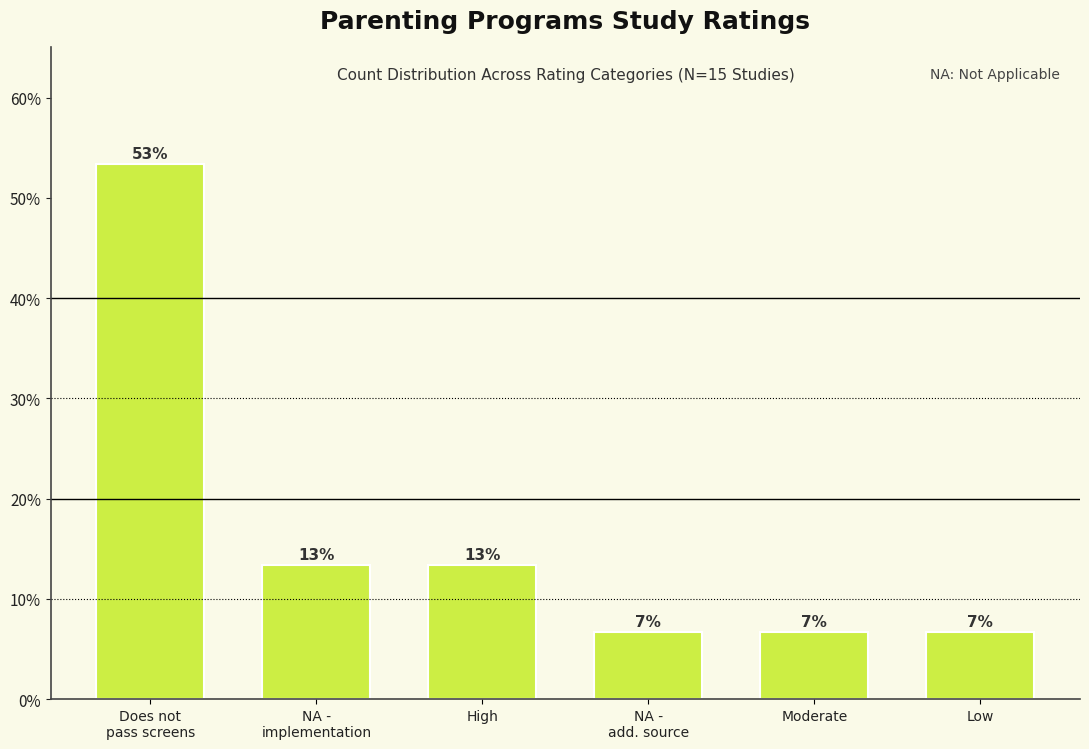

The value at Low is 6.7. True or false?

True